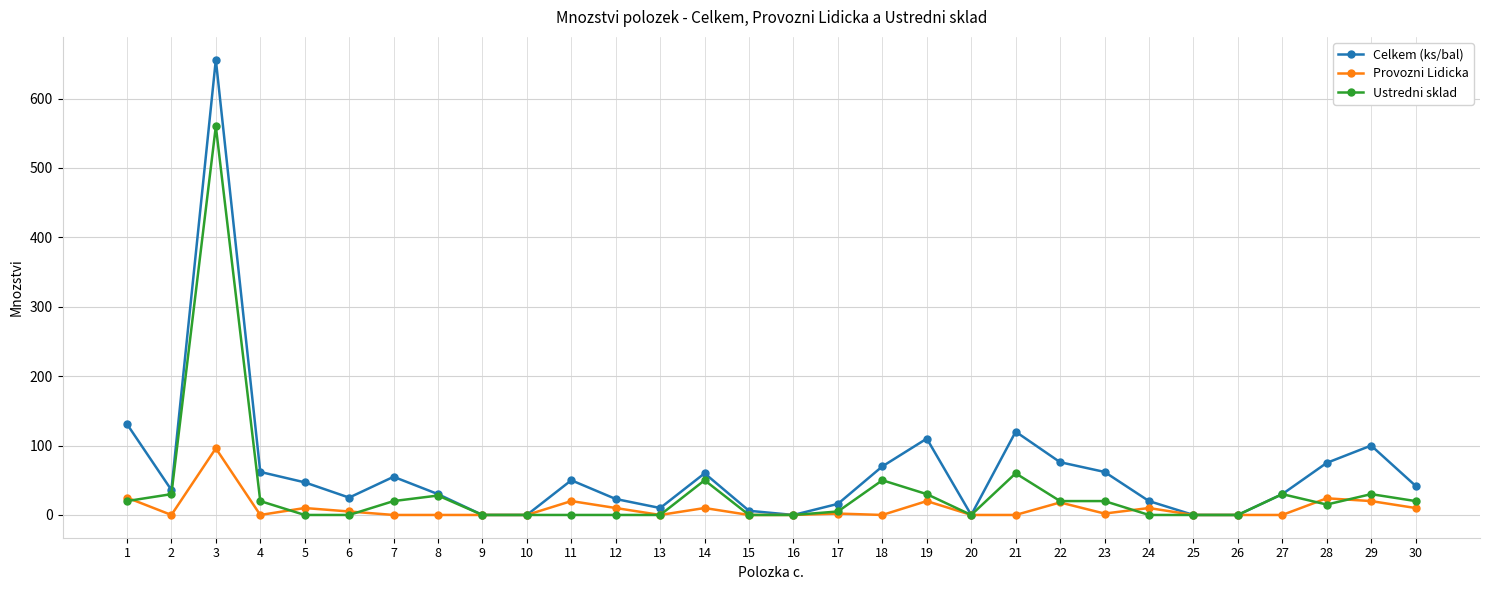

What is the total value across all series at 1?

176